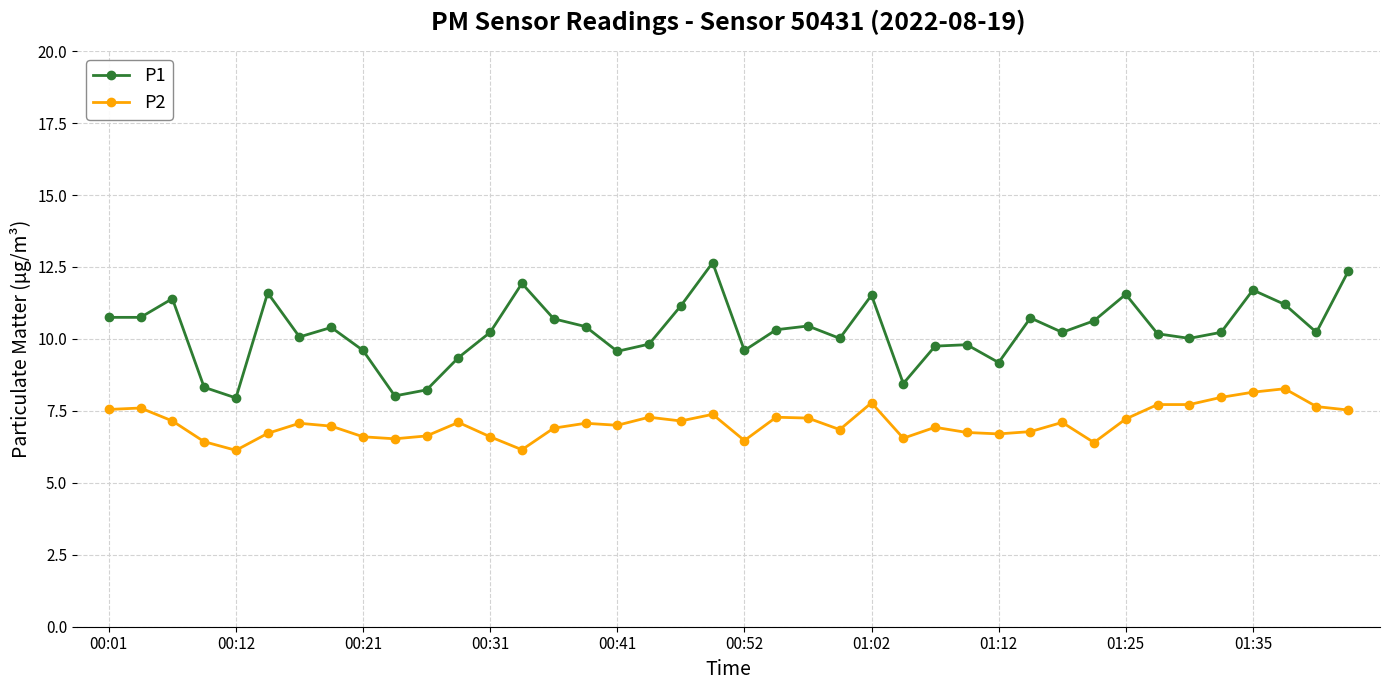

What is the value of the P2 point at the 6th from the left?

6.7